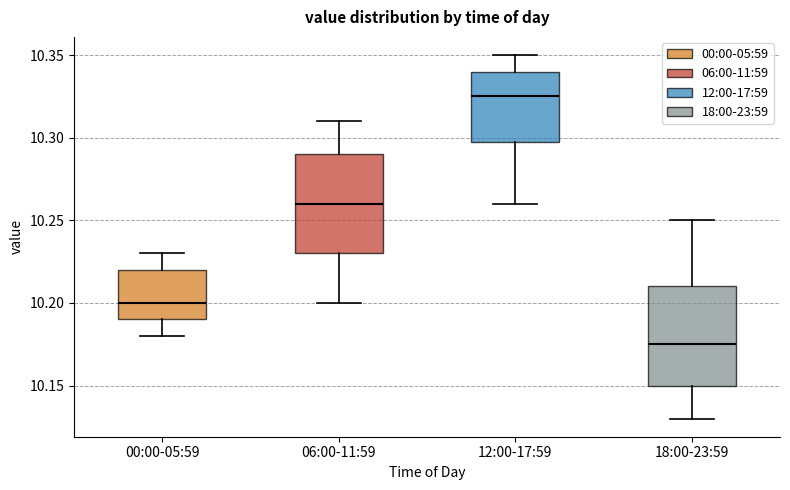

Where is the lower edge of the box for 18:00-23:59 on the y-axis? The values are not printed on the chart, so give them approximately, as read against the axis.

10.150